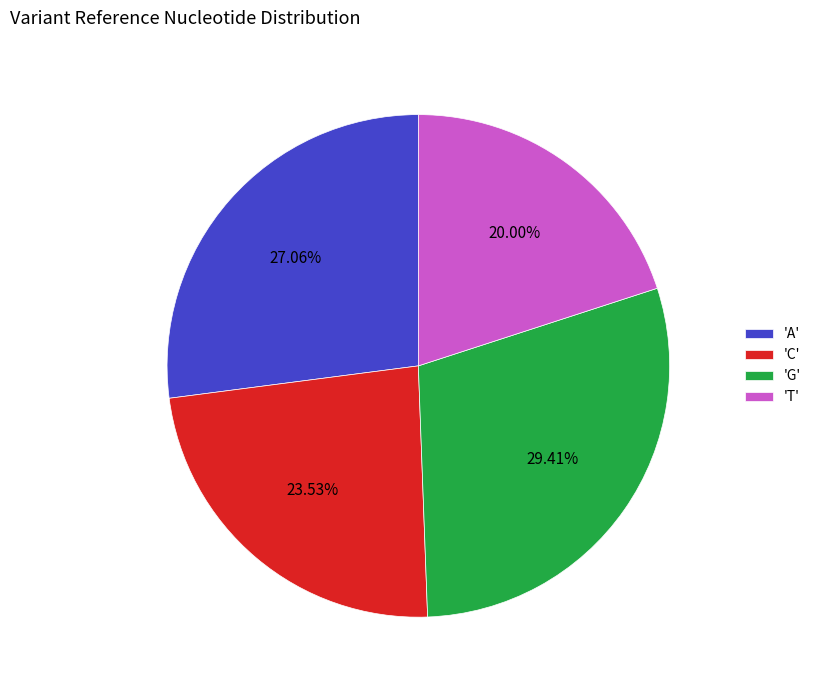

How many segments does this pie chart have?

4